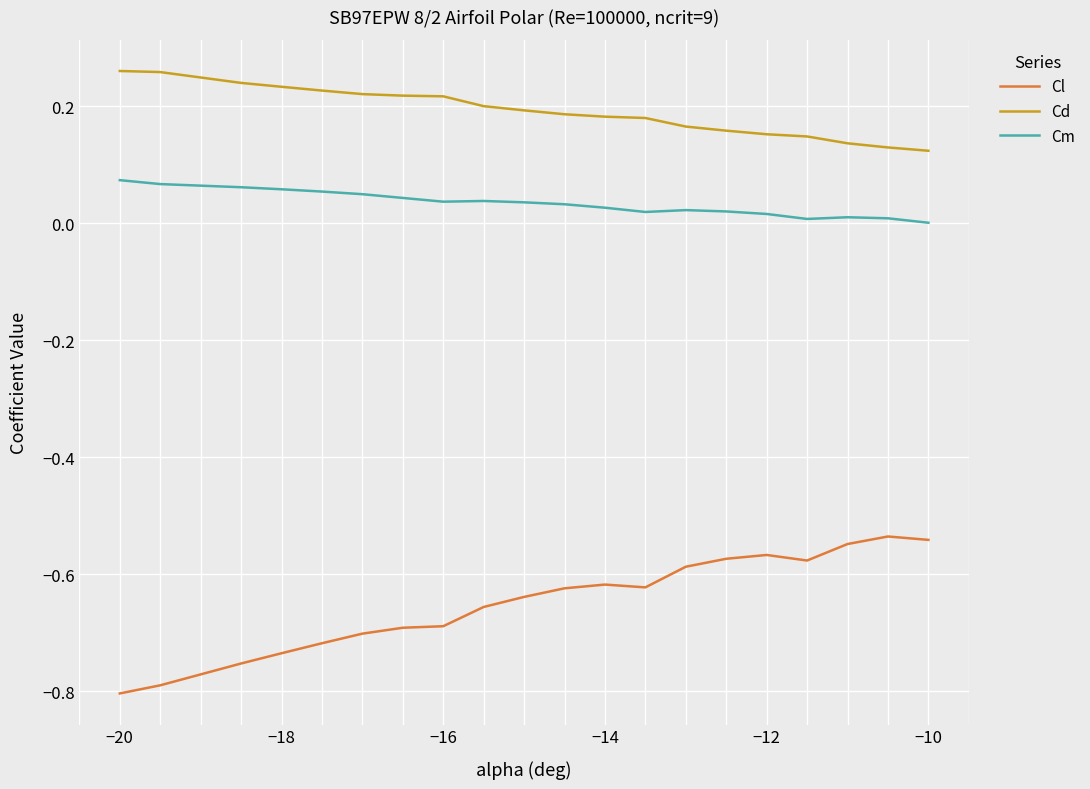

How many distinct data groups are displayed?

3